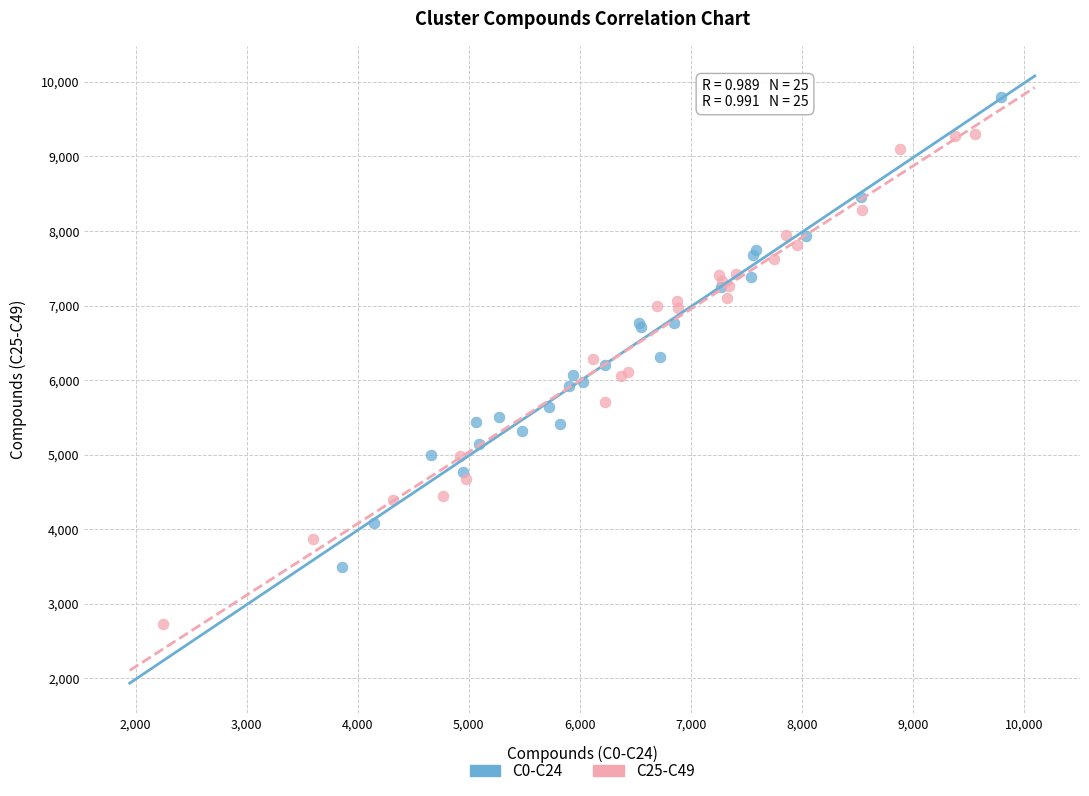

Which series contains the lowest Y value?

C25-C49